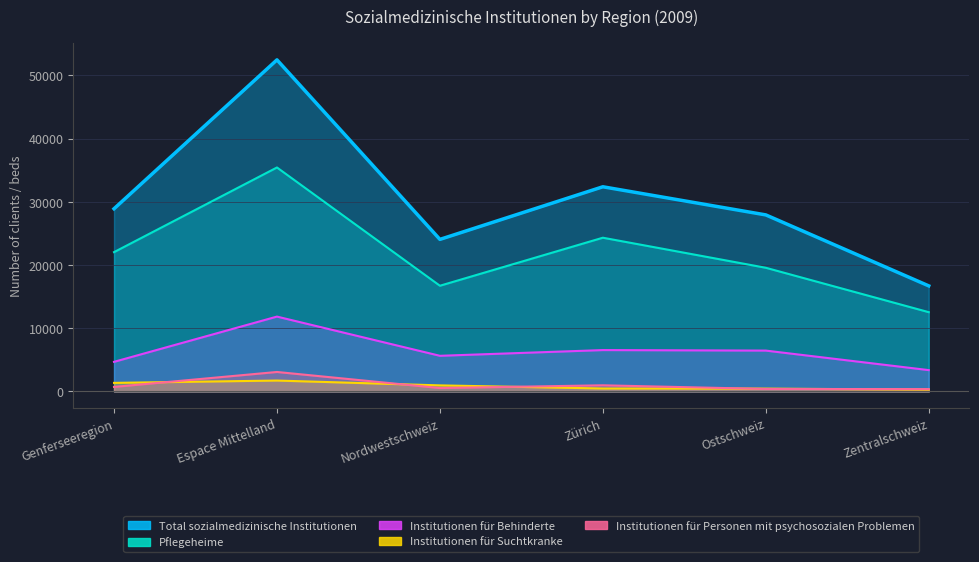

List the series in order of their peak value, lowest first.

Institutionen für Suchtkranke, Institutionen für Personen mit psychosozialen Problemen, Institutionen für Behinderte, Pflegeheime, Total sozialmedizinische Institutionen